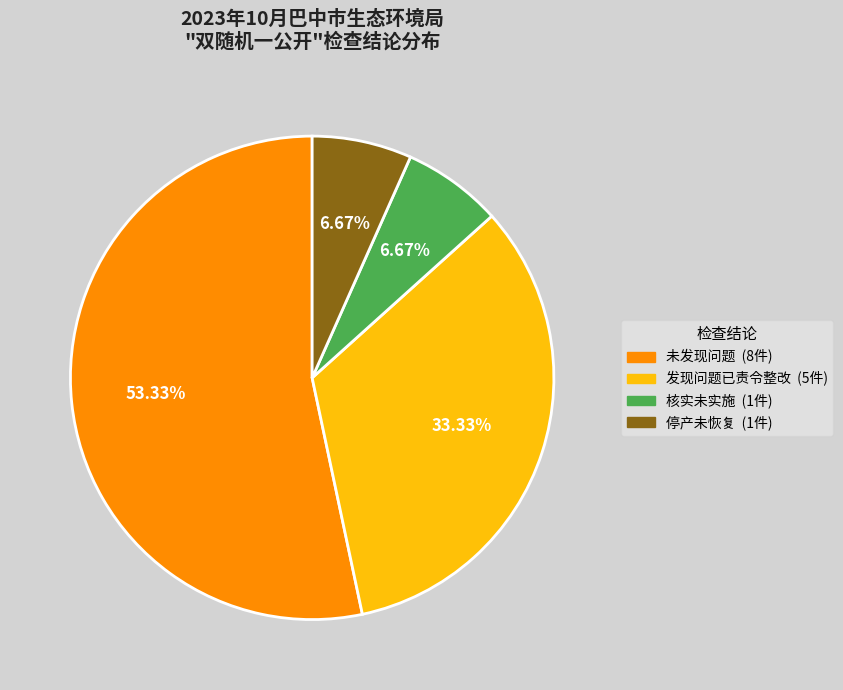

Is there any slice that represents more than half of the pie?

Yes